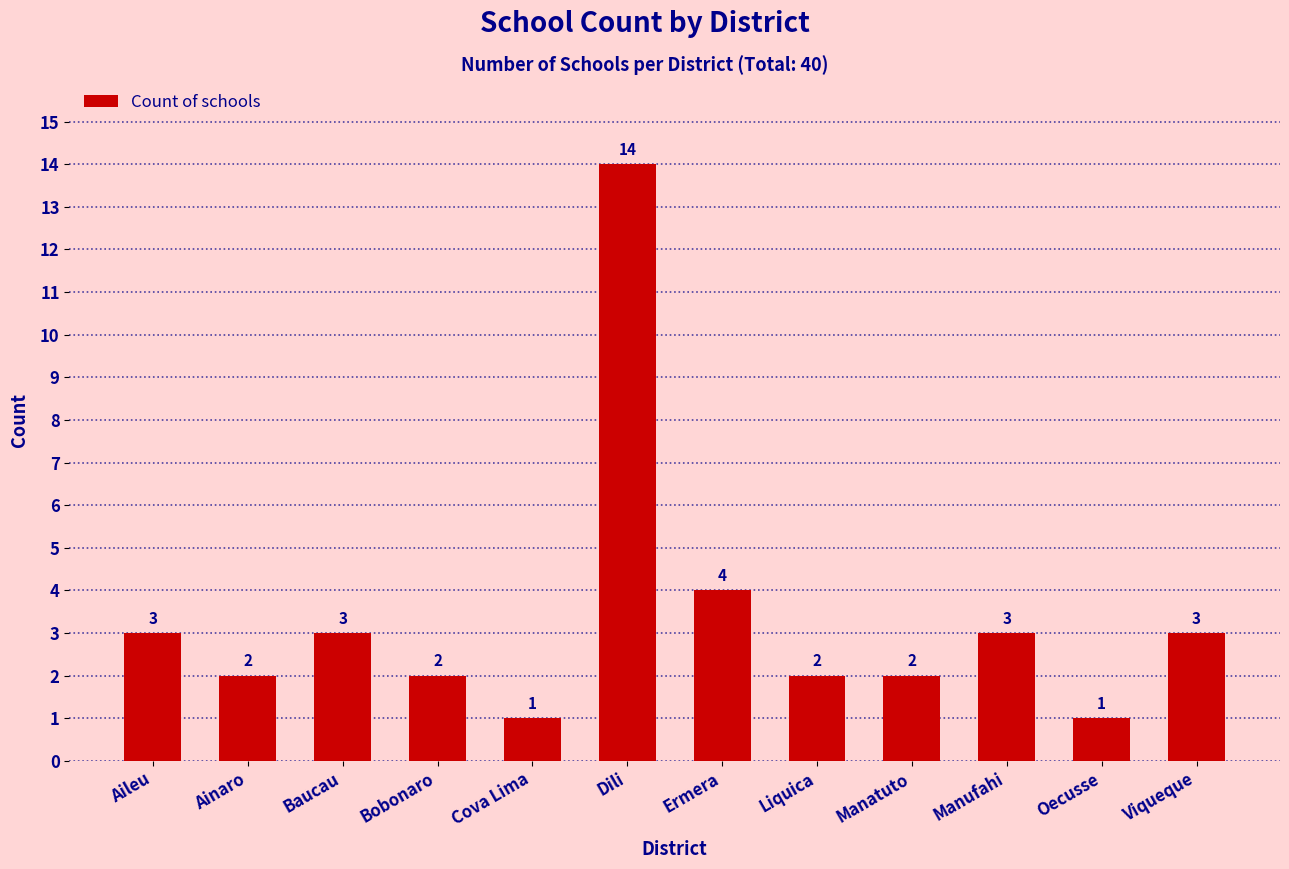

Count the number of categories in the chart.

12